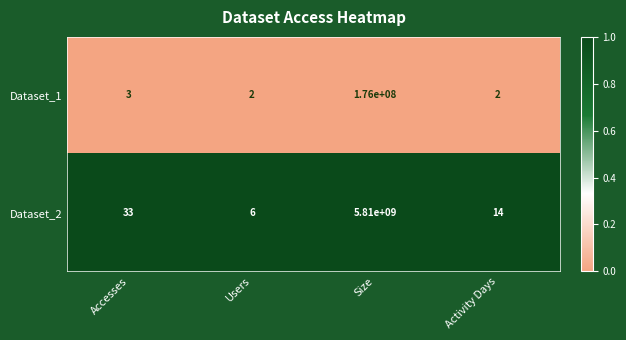

Rank the series at Activity Days from highest to lowest value.

Dataset_2, Dataset_1